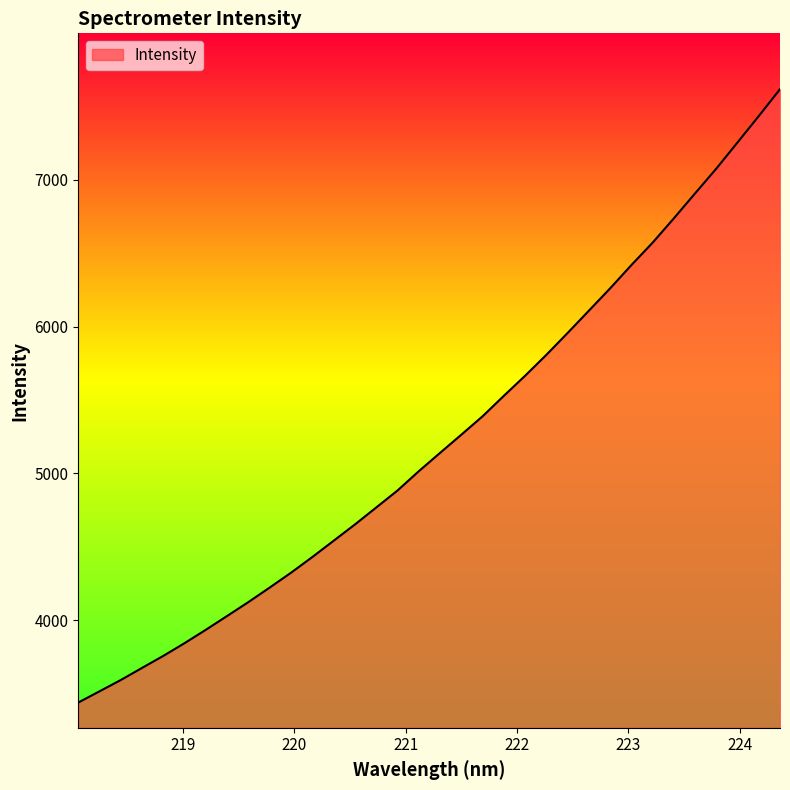

What is the difference between the maximum and minimum values?

4178.9